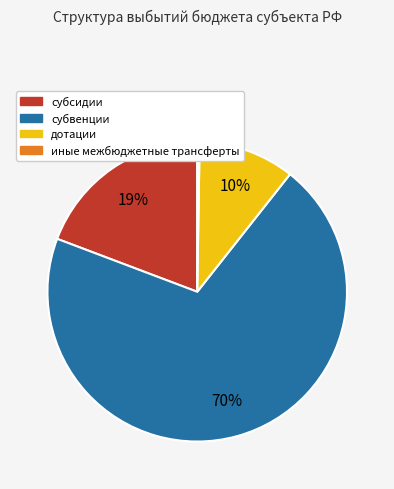

Which slice is the largest?

субвенции